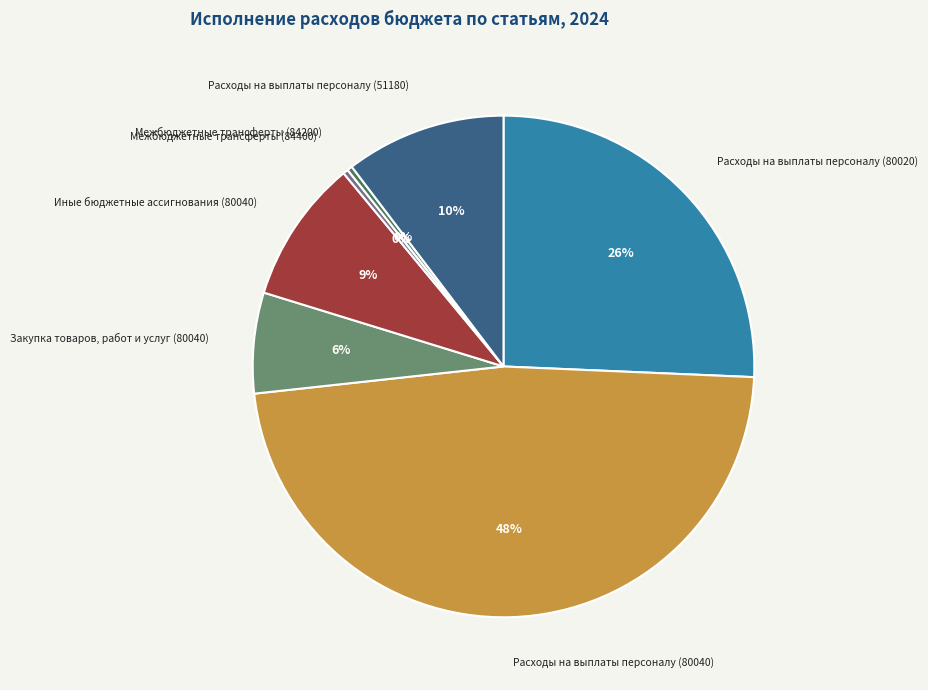

To the nearest percent, what is the average slice percentage?

14%